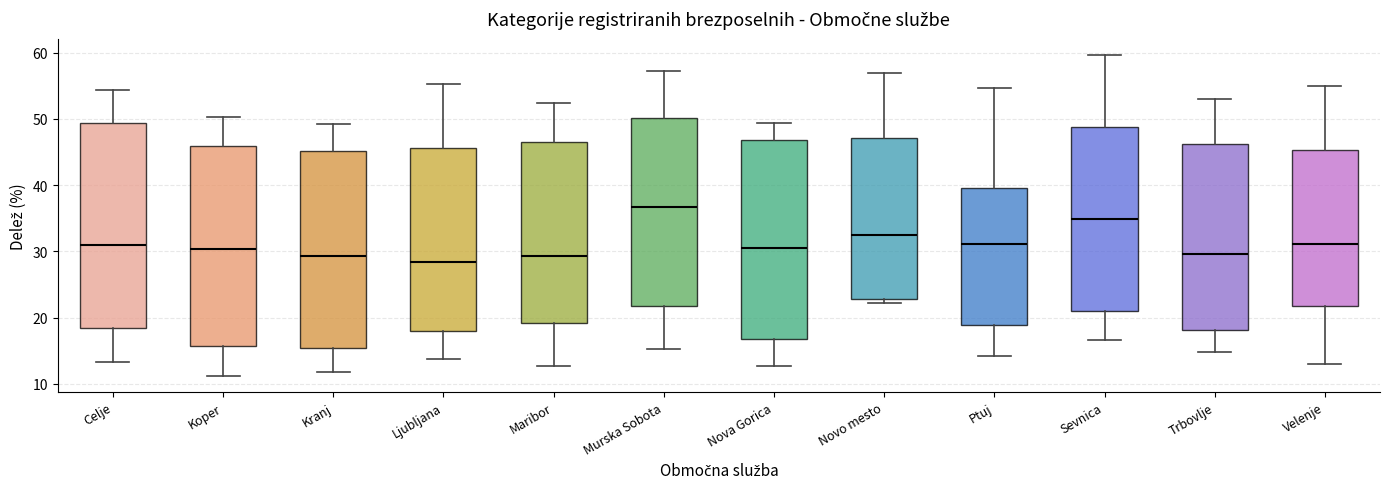

Reading left to right, transcribe this box plot: for each box, give where its median line is, the range the box spans, and where its two whiskers end, as read against the y-axis. The values are not printed on the chart, so give them approximately, as read against the axis.

Celje: median 31, box 18 to 49, whiskers 13 to 54
Koper: median 30, box 16 to 46, whiskers 11 to 50
Kranj: median 29, box 15 to 45, whiskers 12 to 49
Ljubljana: median 28, box 18 to 46, whiskers 14 to 55
Maribor: median 29, box 19 to 46, whiskers 13 to 52
Murska Sobota: median 37, box 22 to 50, whiskers 15 to 57
Nova Gorica: median 31, box 17 to 47, whiskers 13 to 49
Novo mesto: median 32, box 23 to 47, whiskers 22 to 57
Ptuj: median 31, box 19 to 40, whiskers 14 to 55
Sevnica: median 35, box 21 to 49, whiskers 17 to 60
Trbovlje: median 30, box 18 to 46, whiskers 15 to 53
Velenje: median 31, box 22 to 45, whiskers 13 to 55